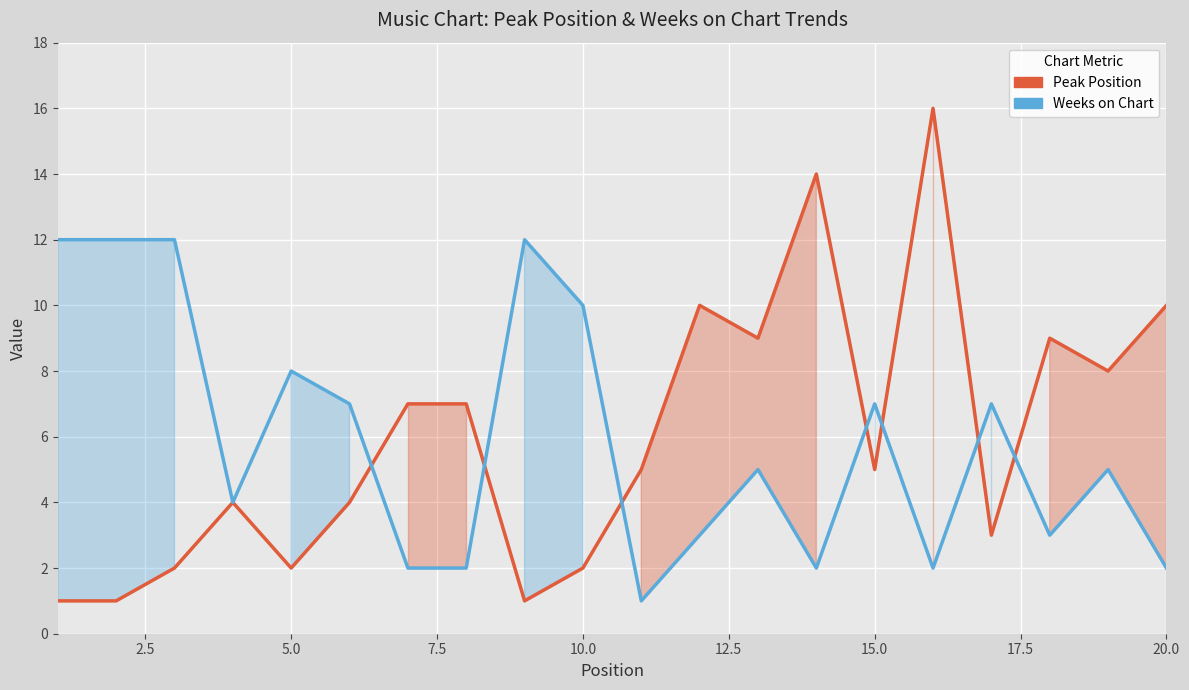

Is it true that Weeks on Chart equals 1 at 11?

False